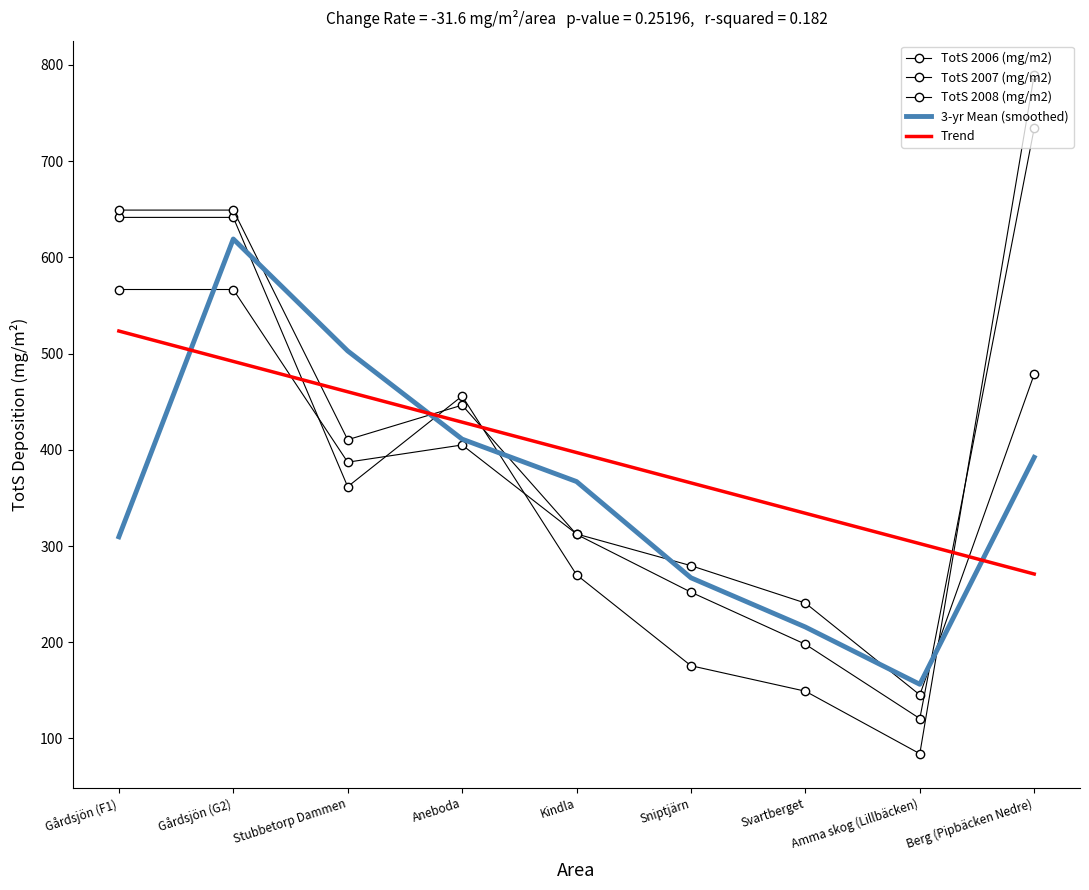

What is the greatest value displayed?

790.0